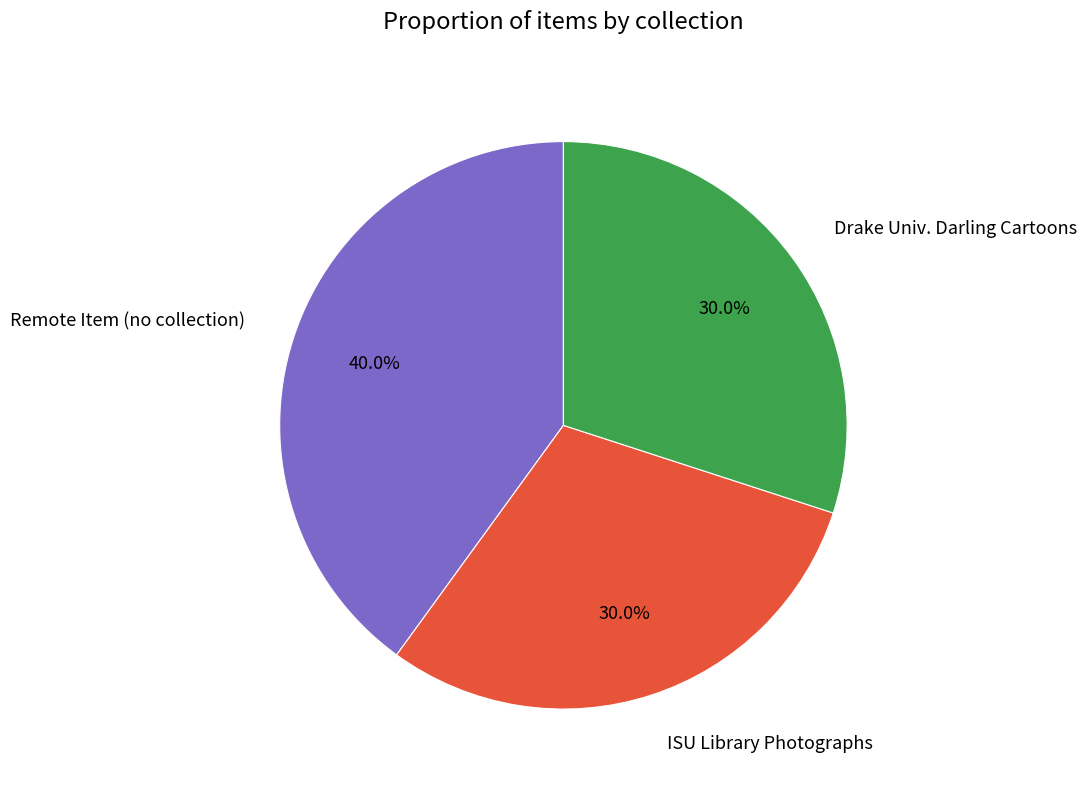

Does Drake Univ. Darling Cartoons represent more than half of the total?

No